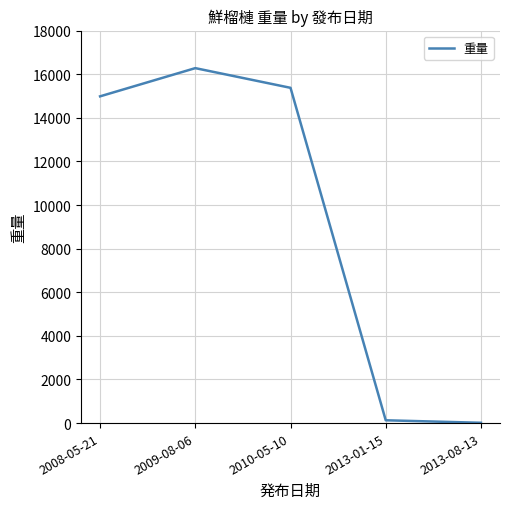

Reading left to right, extract all data points from this chart.

2008-05-21=14986.0	2009-08-06=16280.0	2010-05-10=15377.0	2013-01-15=128.5	2013-08-13=14.0